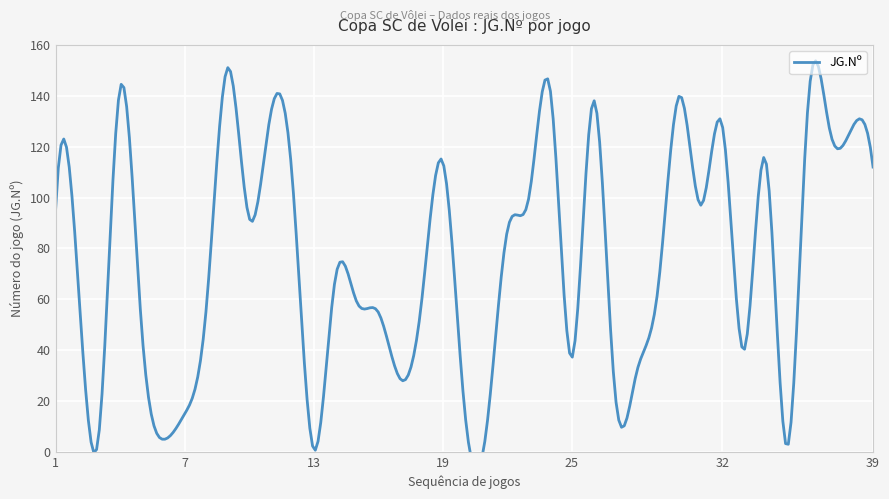

At which category does the data reach its first local valley?

3